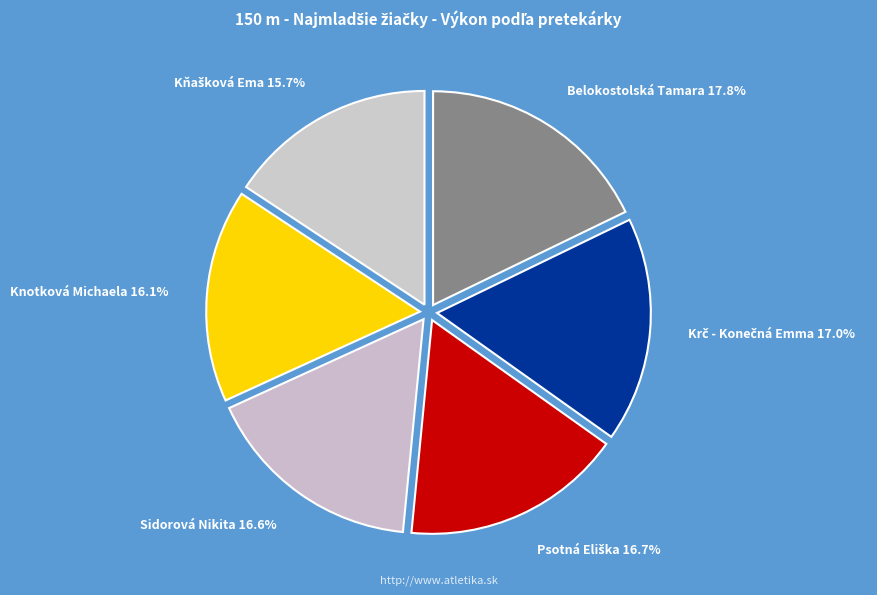

What is the ratio of the value at Knotková Michaela 16.1% to the value at Sidorová Nikita 16.6%?

1.0